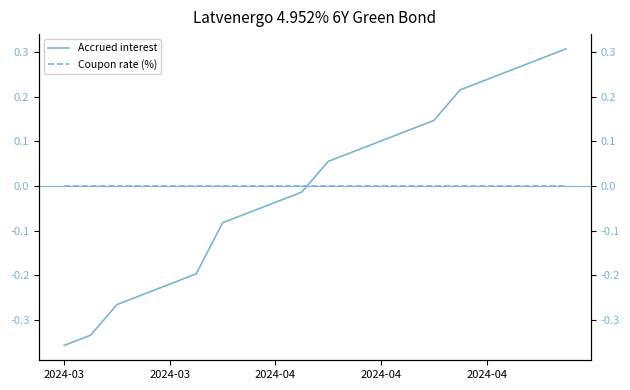

At which label does Coupon rate (%) reach its peak?

2024-03